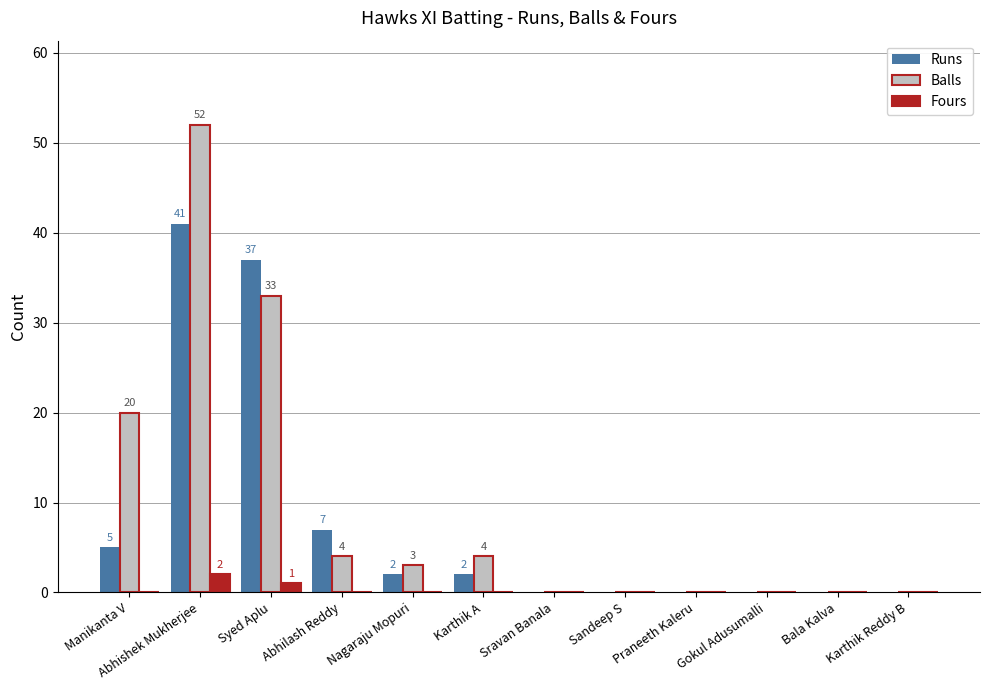

Which category has the highest value in the Balls series?

Abhishek Mukherjee